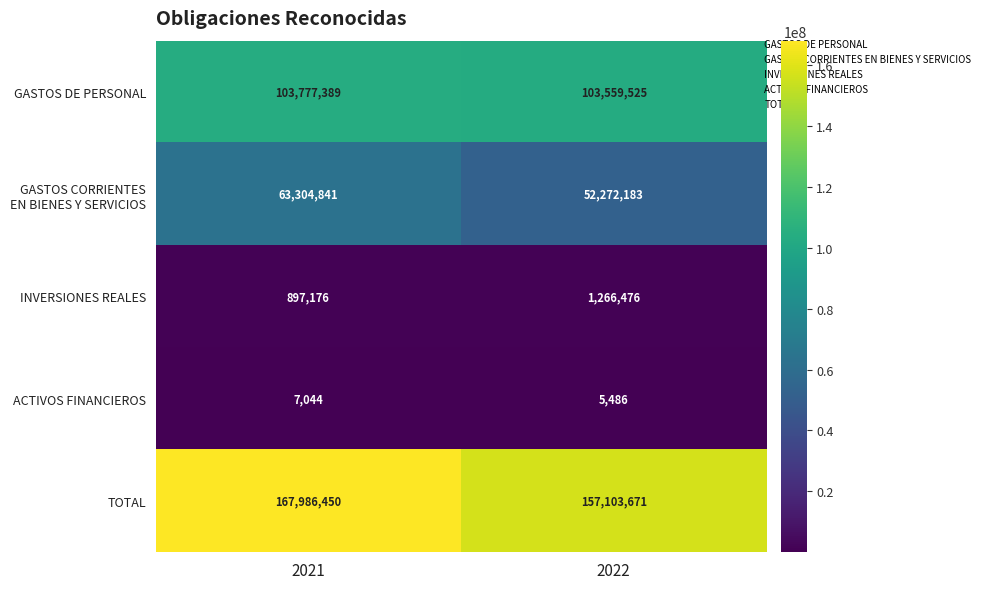

What is the spread (max minus min) of values at 2021?

167979406